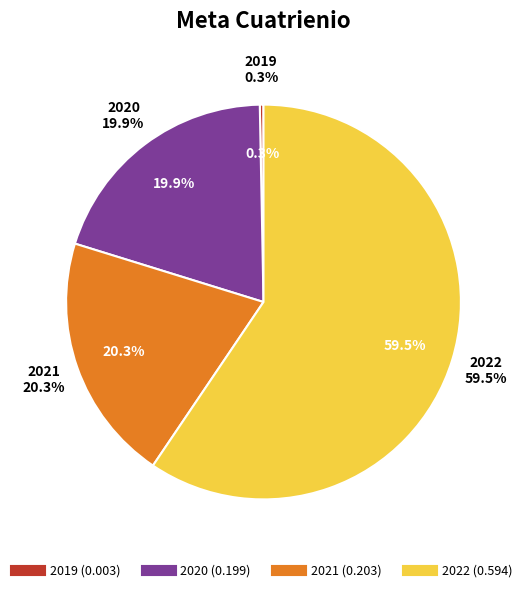

Is it true that 2022 is 68% of the pie?

False